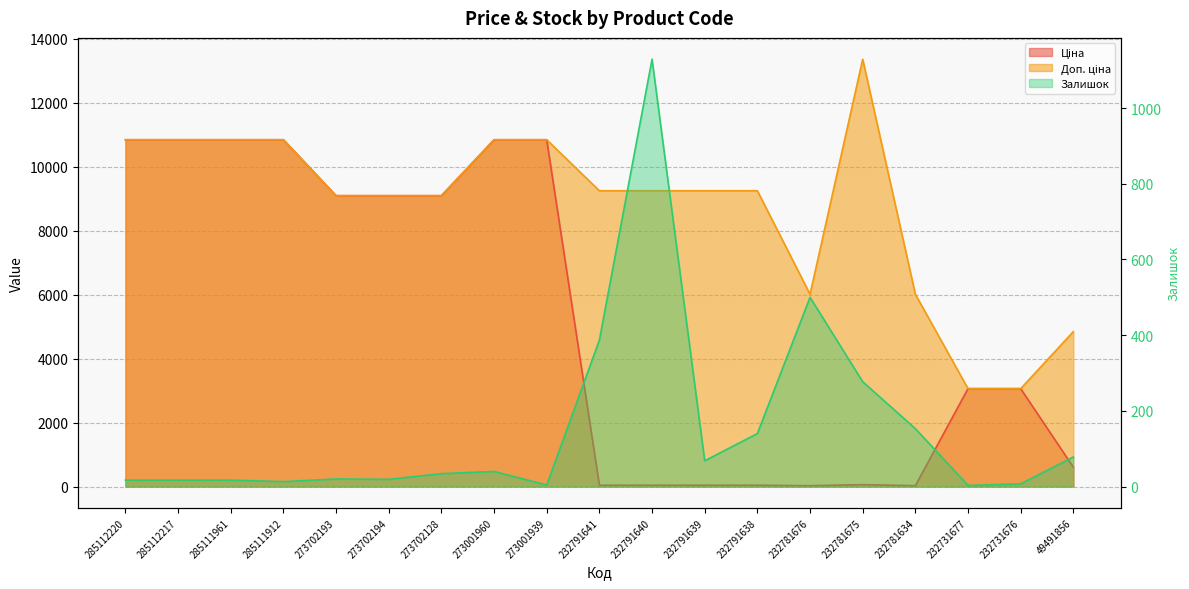

What is the greatest value displayed?

13356.0